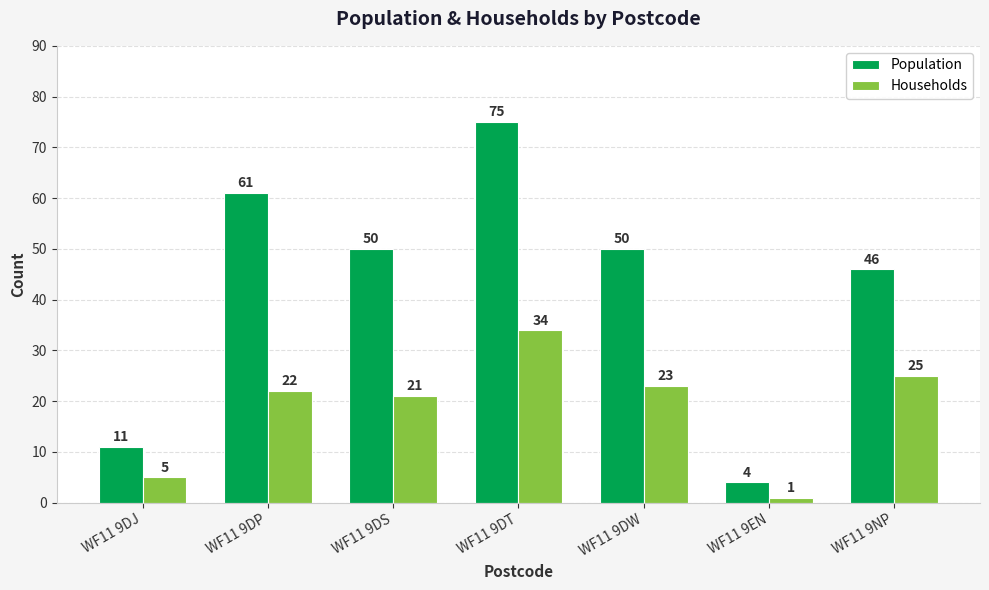

Rank the series by their maximum value, from highest to lowest.

Population, Households